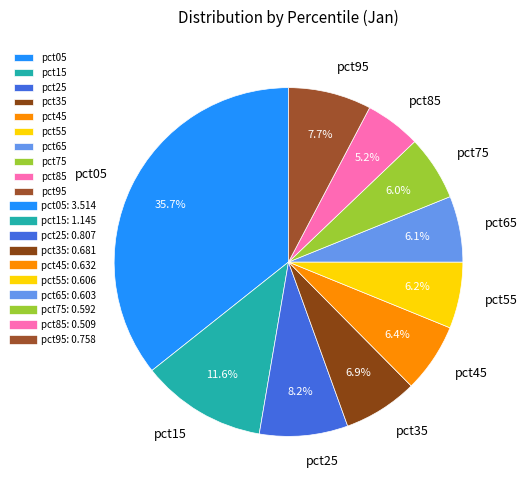

Which slice is the smallest?

pct85